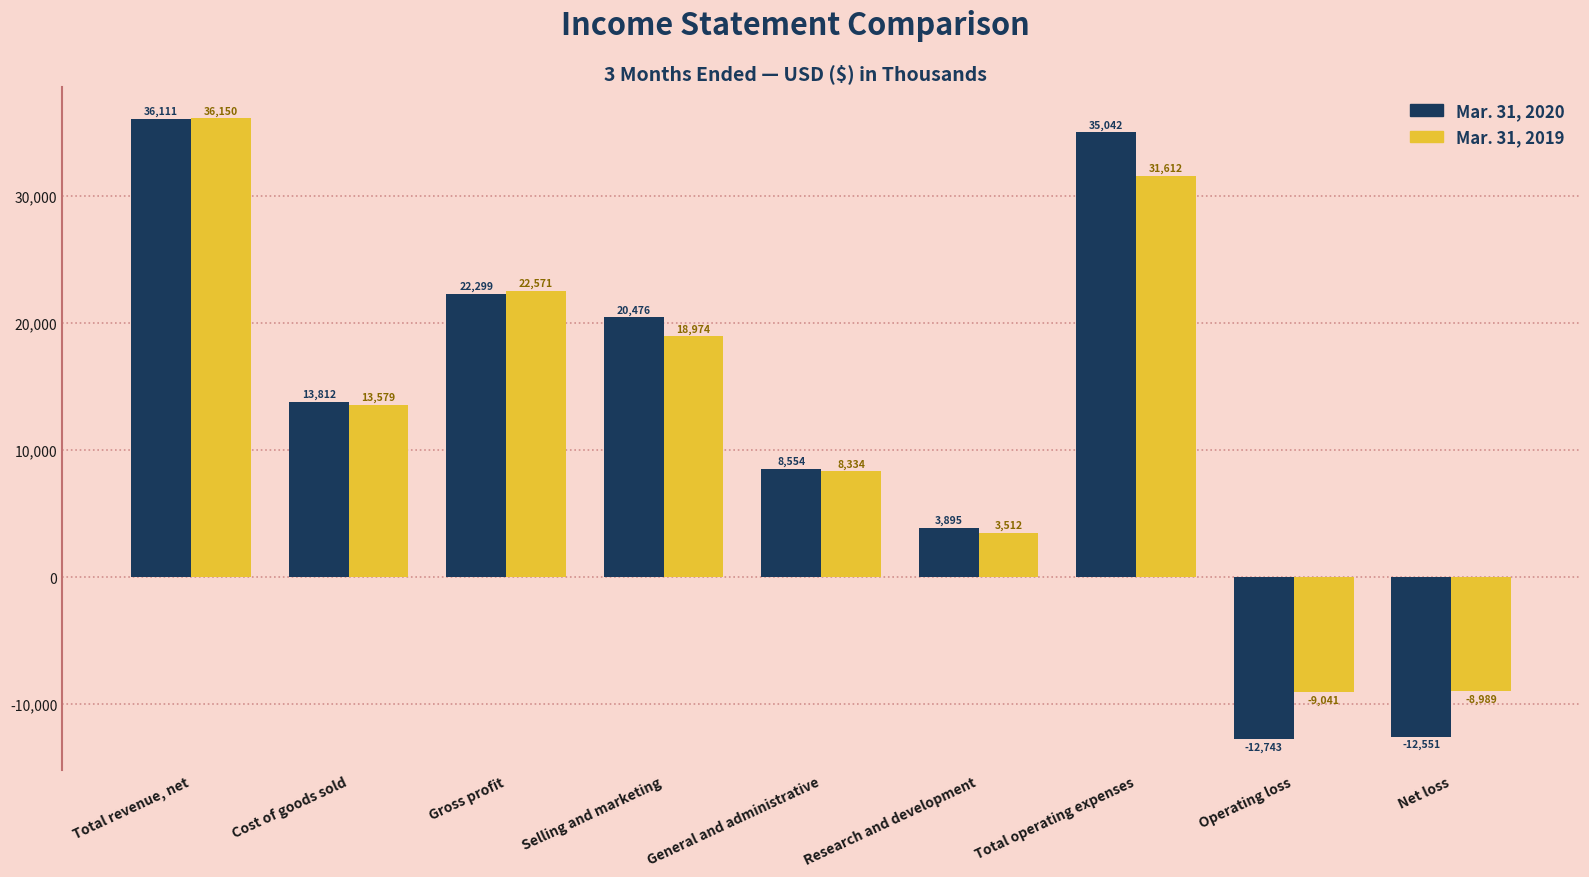

At which category is the sum across all series the highest?

Total revenue, net